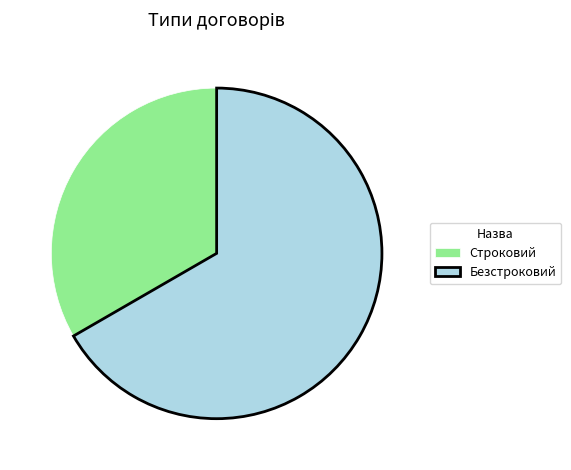

The Строковий slice represents 20% of the pie. True or false?

False